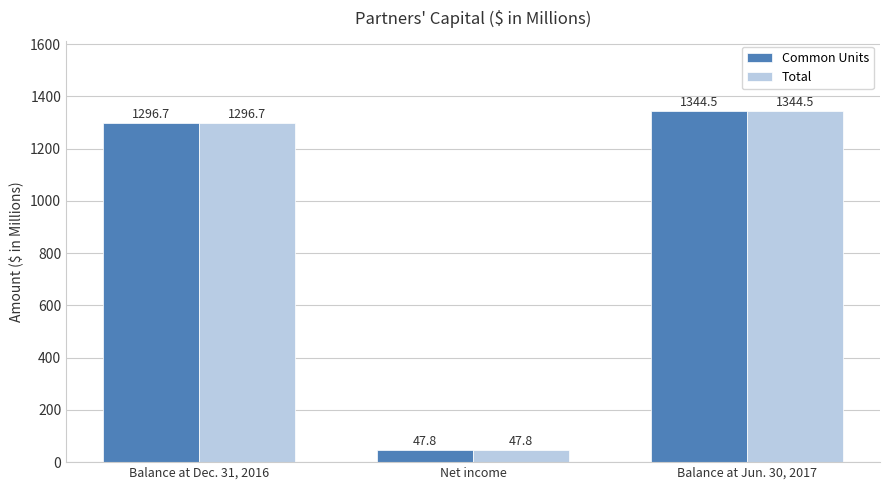

At which label does Total first exceed 1296?

Balance at Dec. 31, 2016